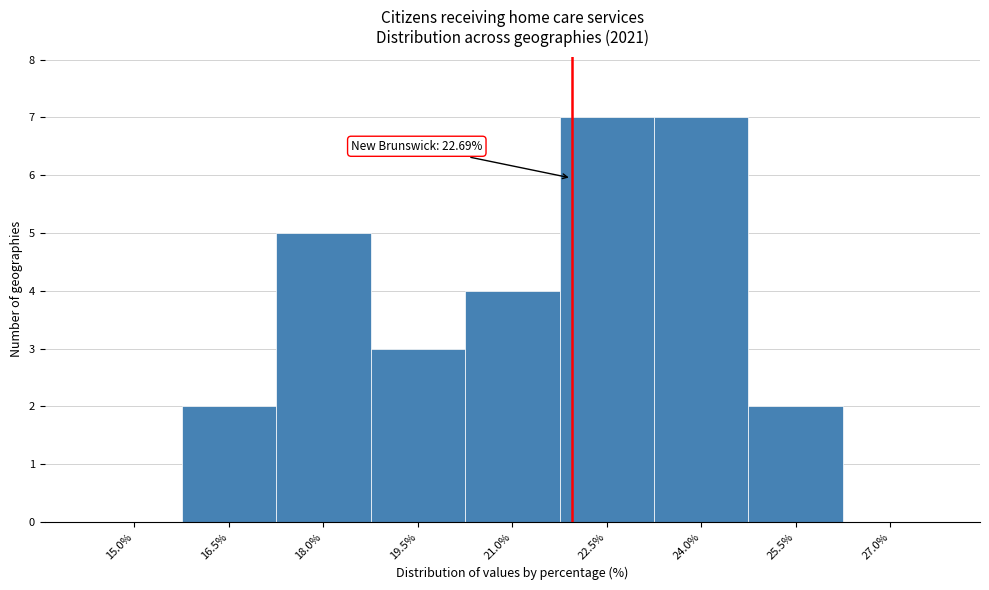

Reading right to left, extract all data points from this chart.

27.0%=0	25.5%=2	24.0%=7	22.5%=7	21.0%=4	19.5%=3	18.0%=5	16.5%=2	15.0%=0